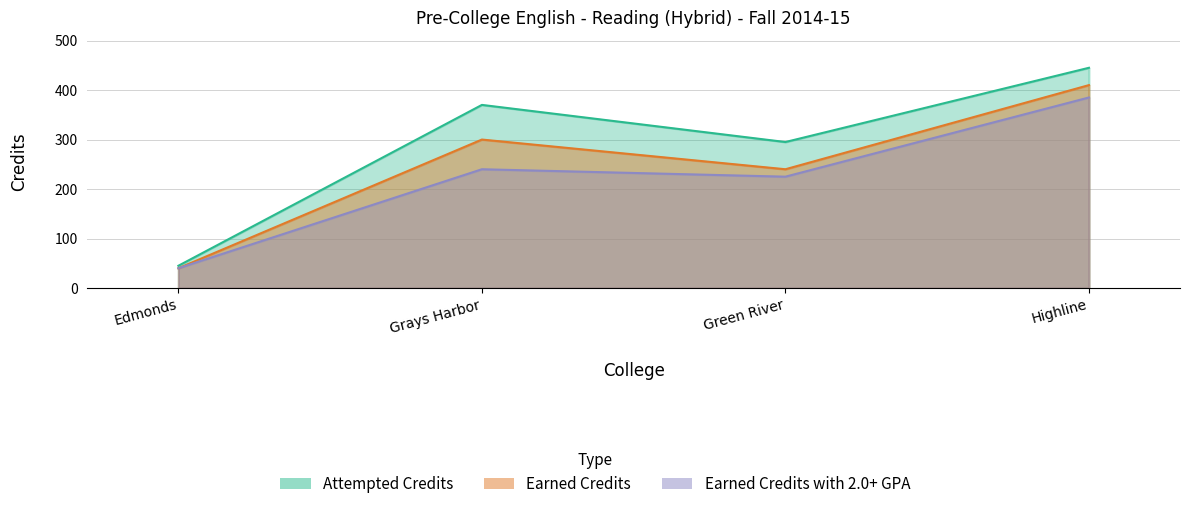

What is the difference between the Earned Credits with 2.0+ GPA values at Highline and Grays Harbor?

145